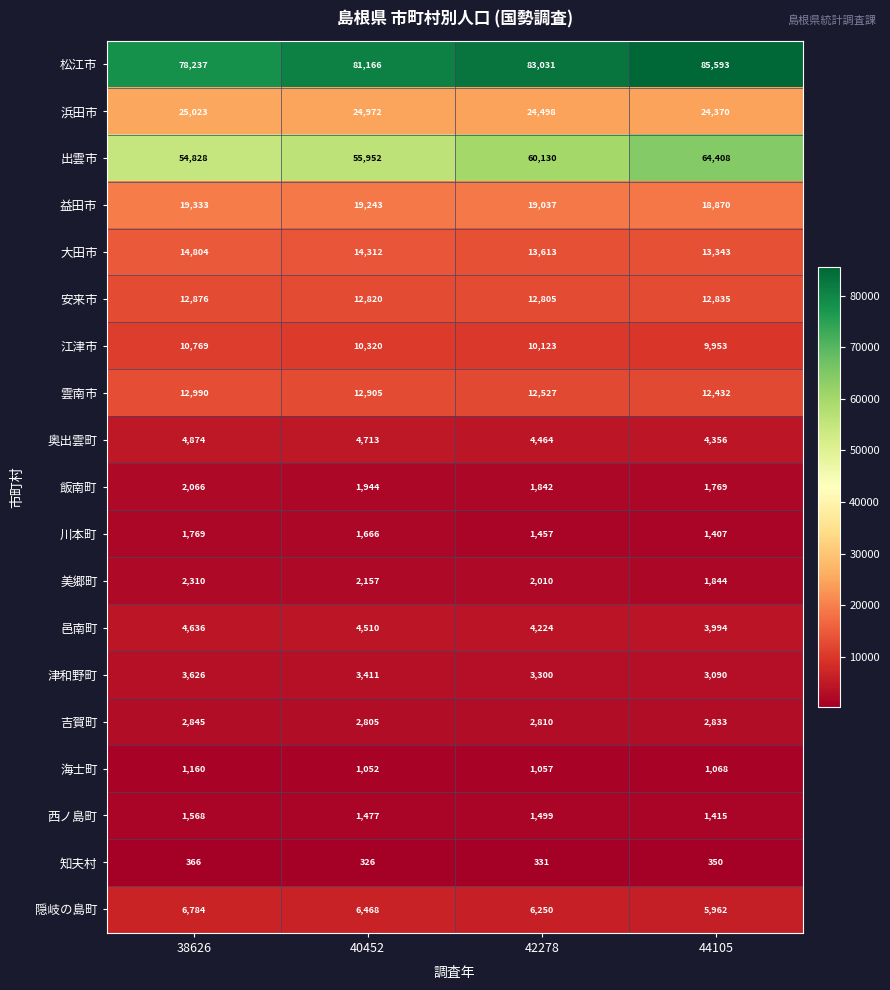

What is the total value across all series at 40452?

262219